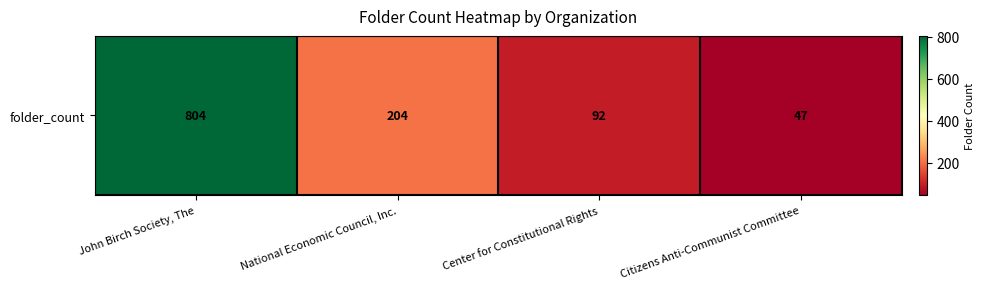

The value at National Economic Council, Inc. is 350. True or false?

False